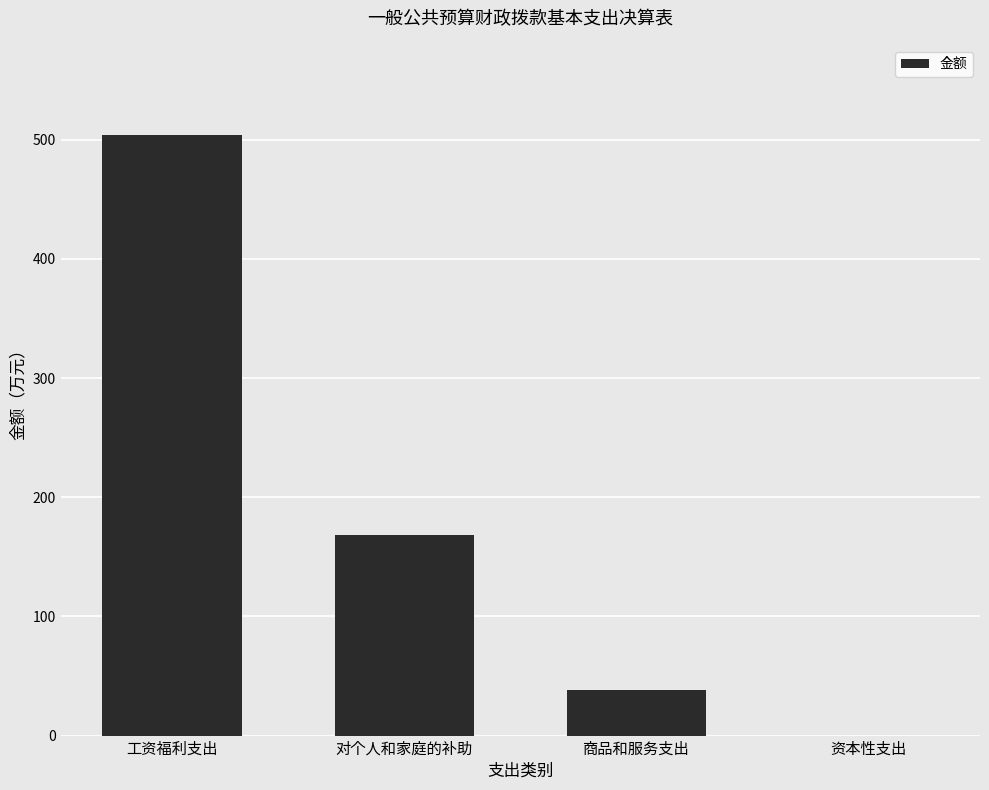

Are the bars grouped side by side (vs. stacked)?

No